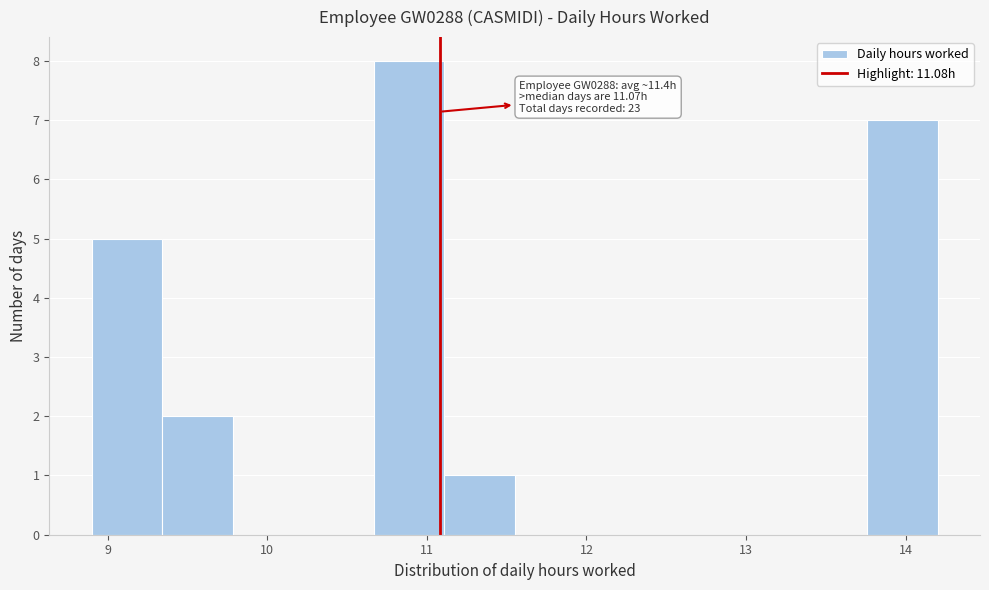

Which range on the x-axis has the tallest bar?

10.7 to 11.1